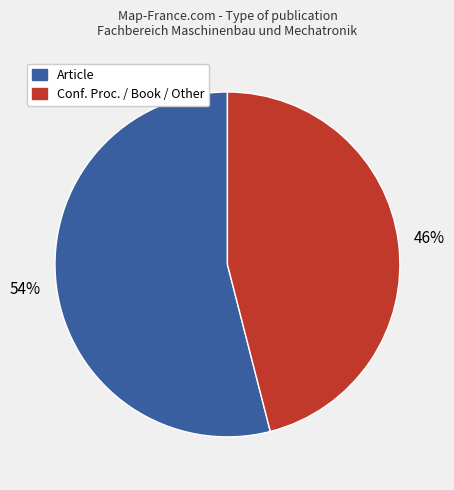

Is there a majority slice in this chart?

Yes